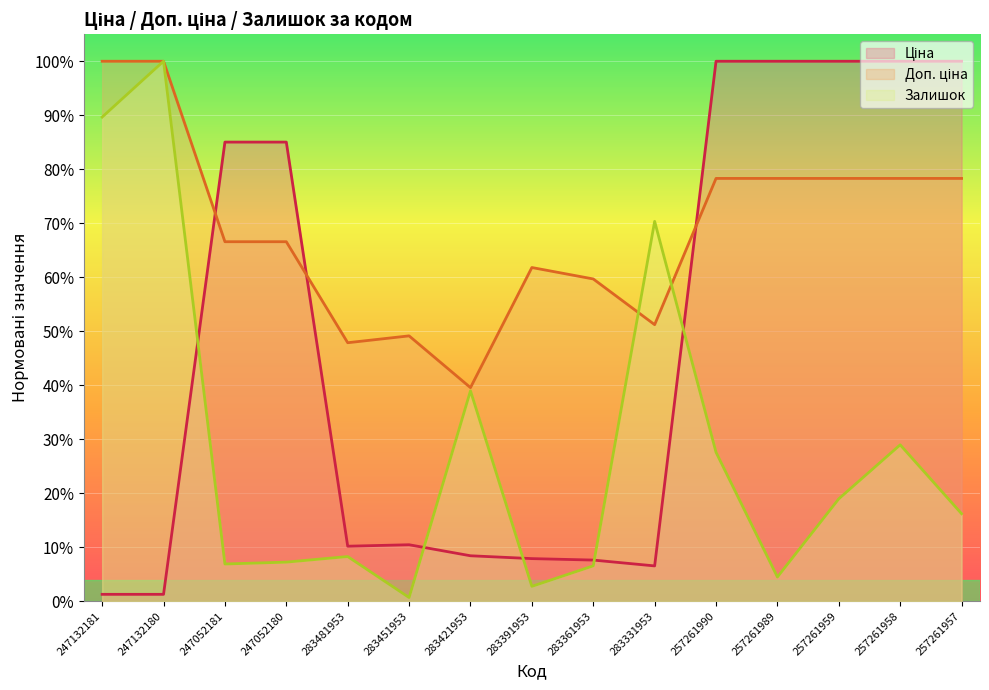

What is the label of the 11th point from the left?

257261990